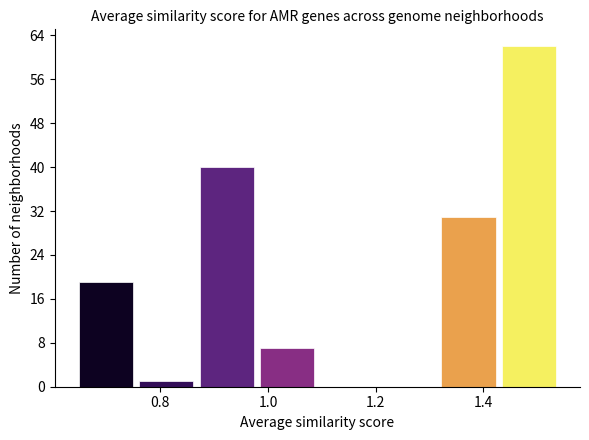

What is the height of the bar covering 0.88 to 0.98 on the x-axis? Neither the bar edges nor the heights are printed on the chart, so give them approximately, as read against the axes.

40